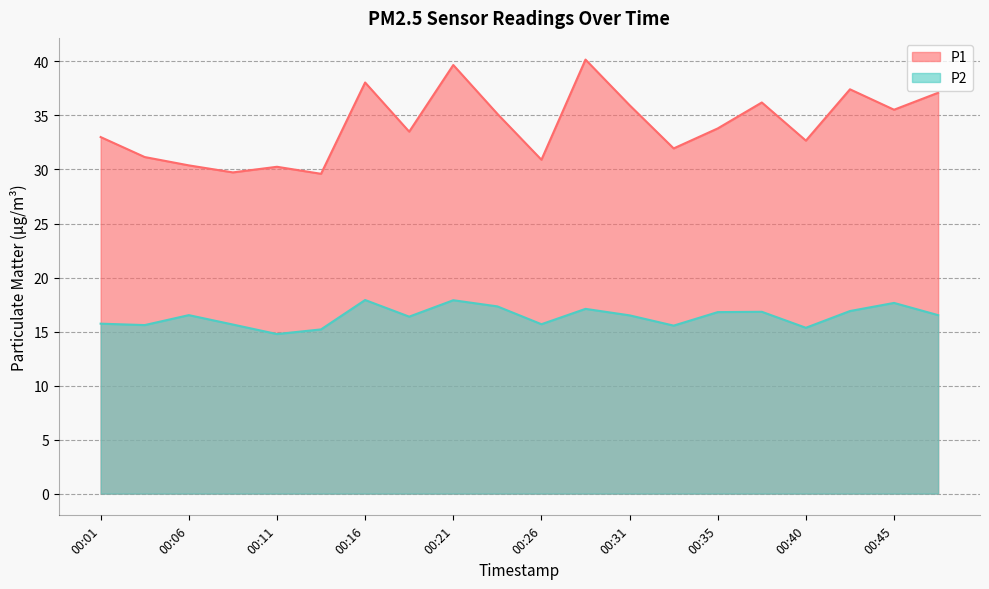

Does the chart display data point markers on the line(s)?

No